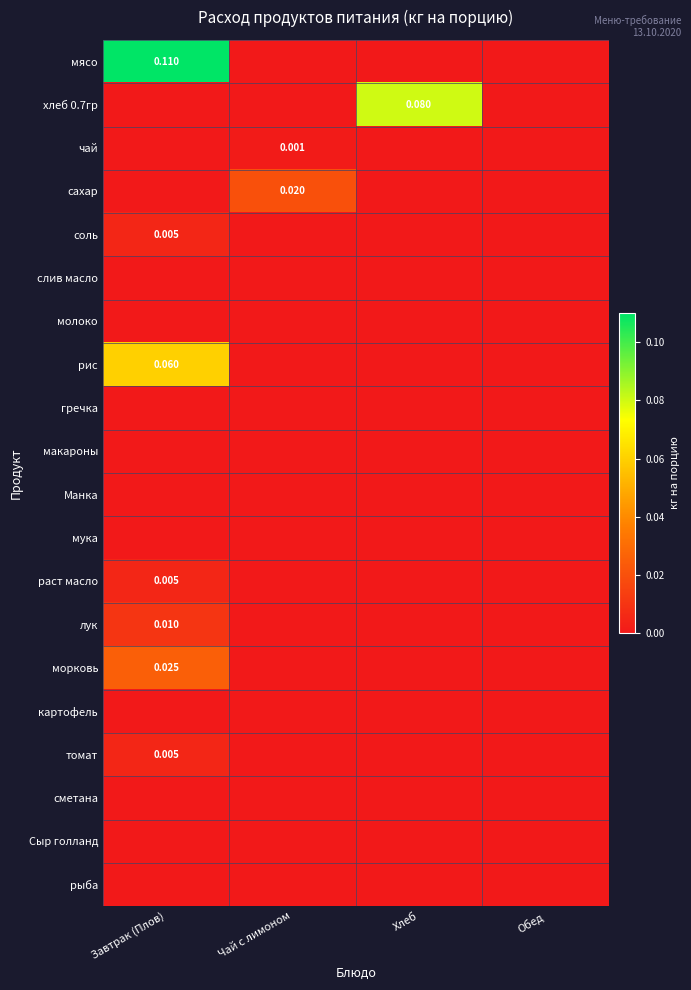

Between Завтрак (Плов) and Чай с лимоном, which series saw the biggest shift?

мясо